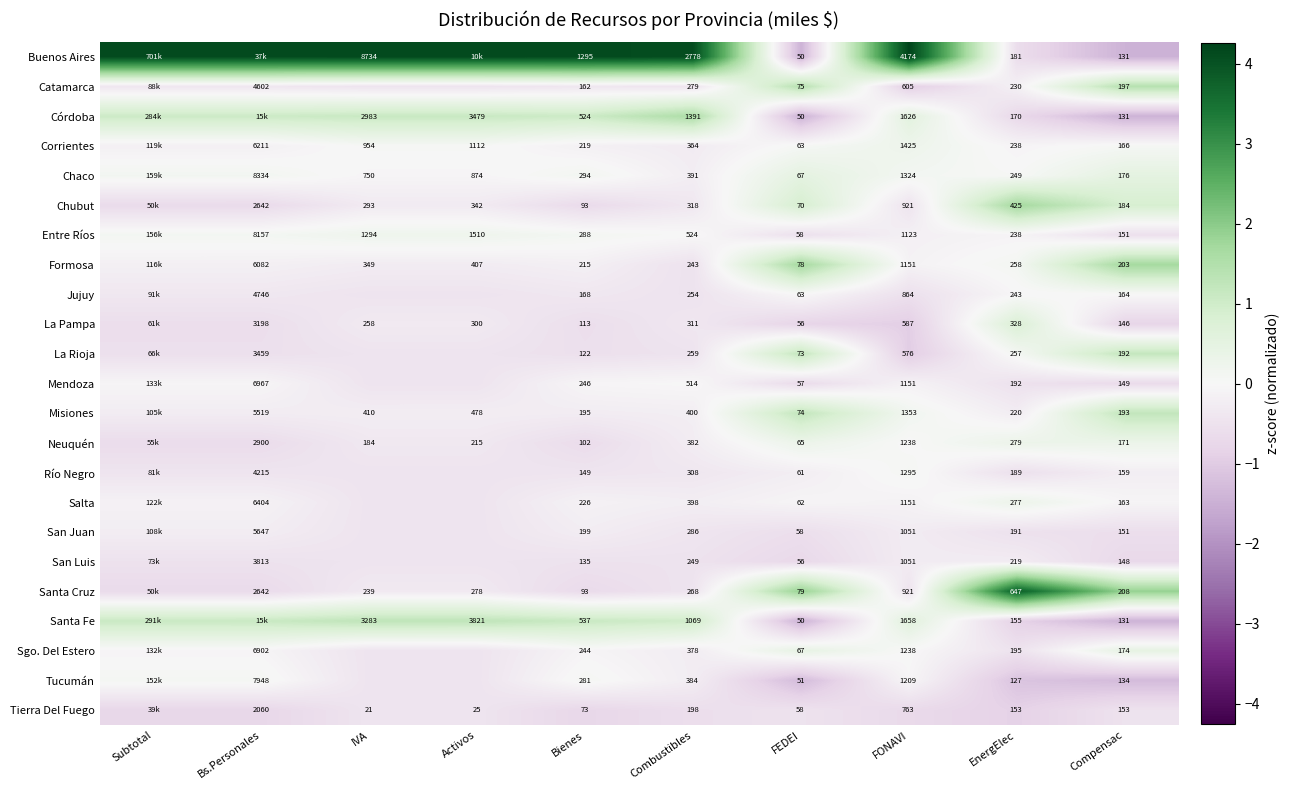

What is the spread (max minus min) of values at Bienes?

1222.0